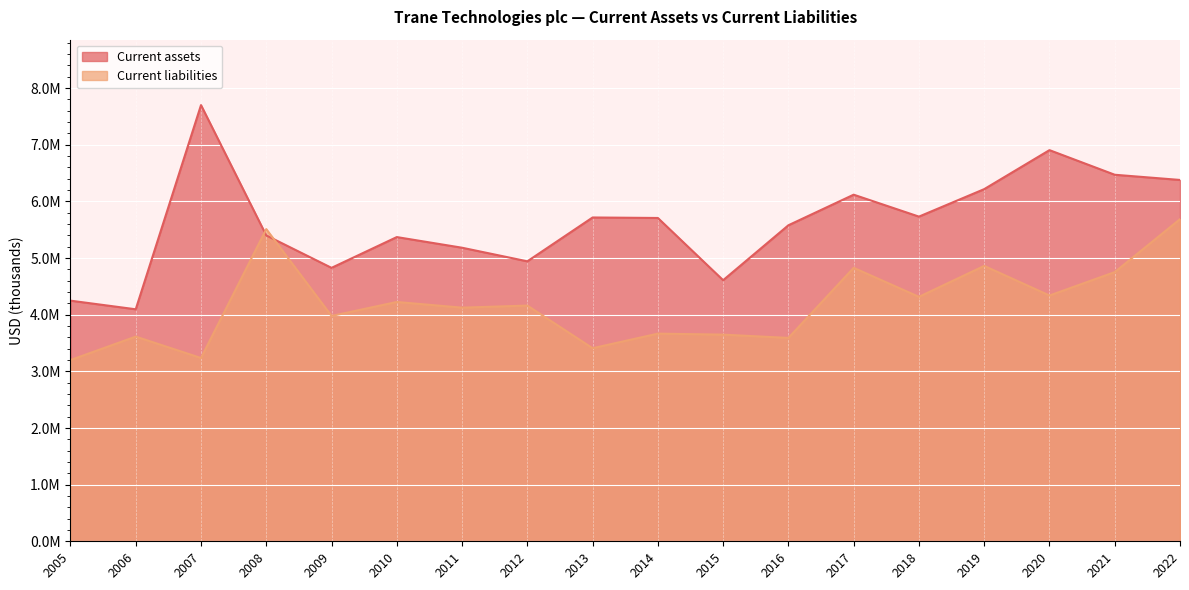

True or false: Current assets has more than 1 points higher than both neighbors.

True